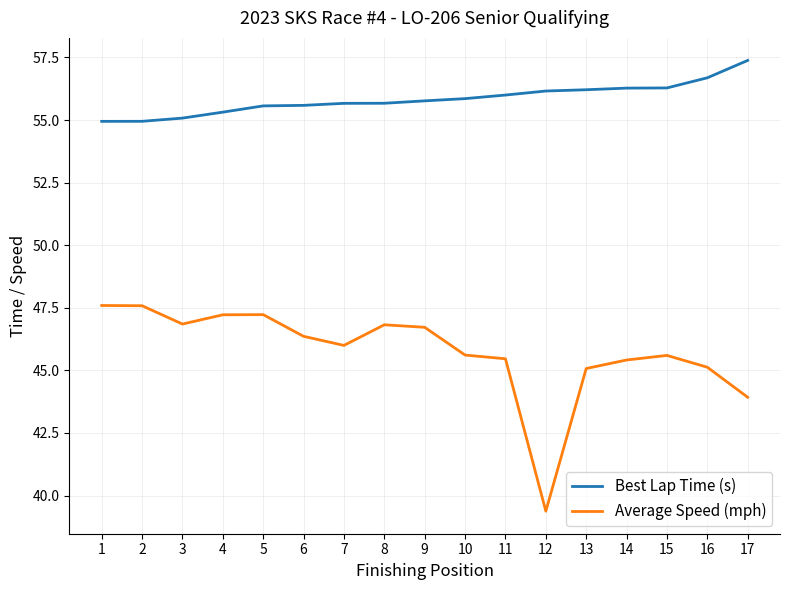

List the series in order of their peak value, lowest first.

Average Speed (mph), Best Lap Time (s)